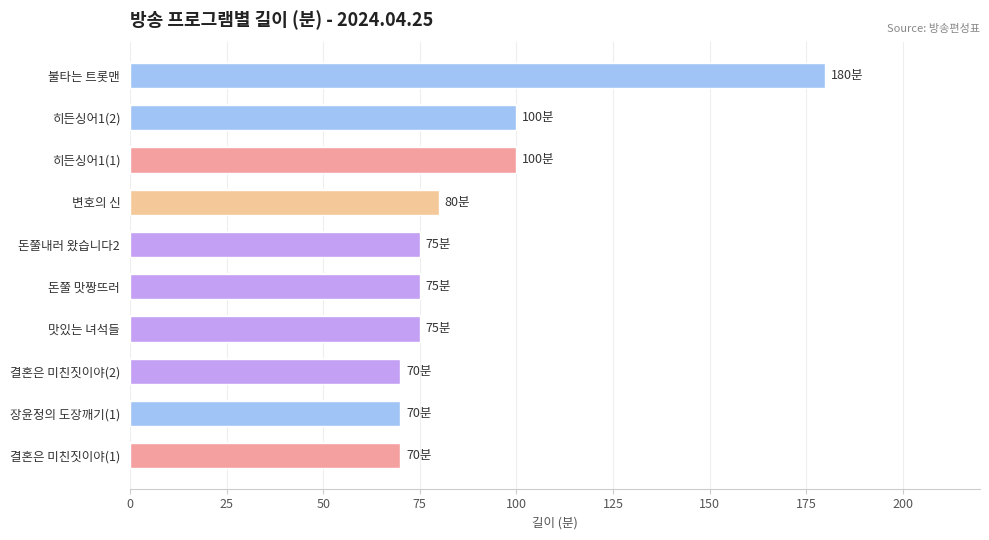

Between 맛있는 녀석들 and 히든싱어1(1), which is larger?

히든싱어1(1)